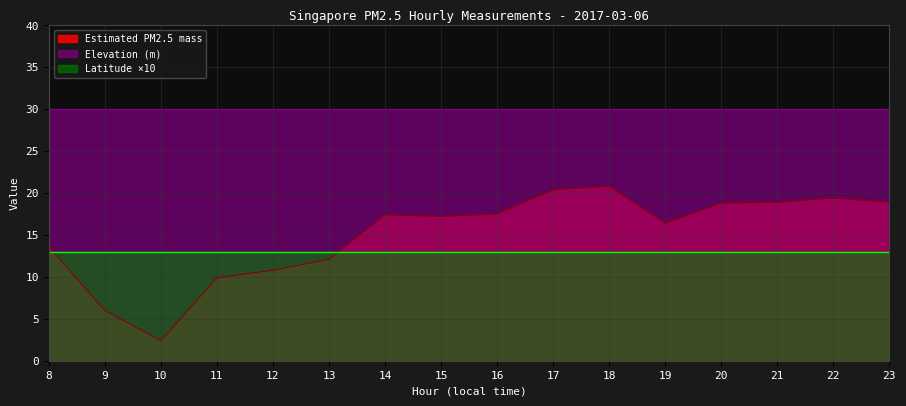

What is the lowest value of the Elevation (m) series?

30.0